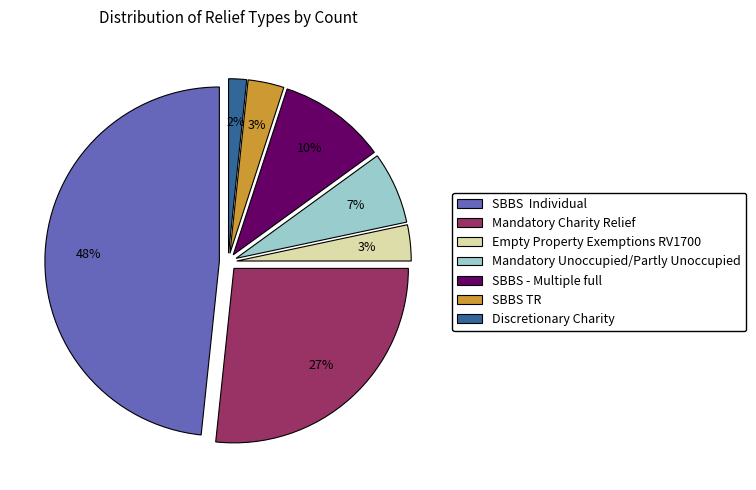

To the nearest percent, what is the difference between the SBBS TR and Discretionary Charity slice percentages?

1%